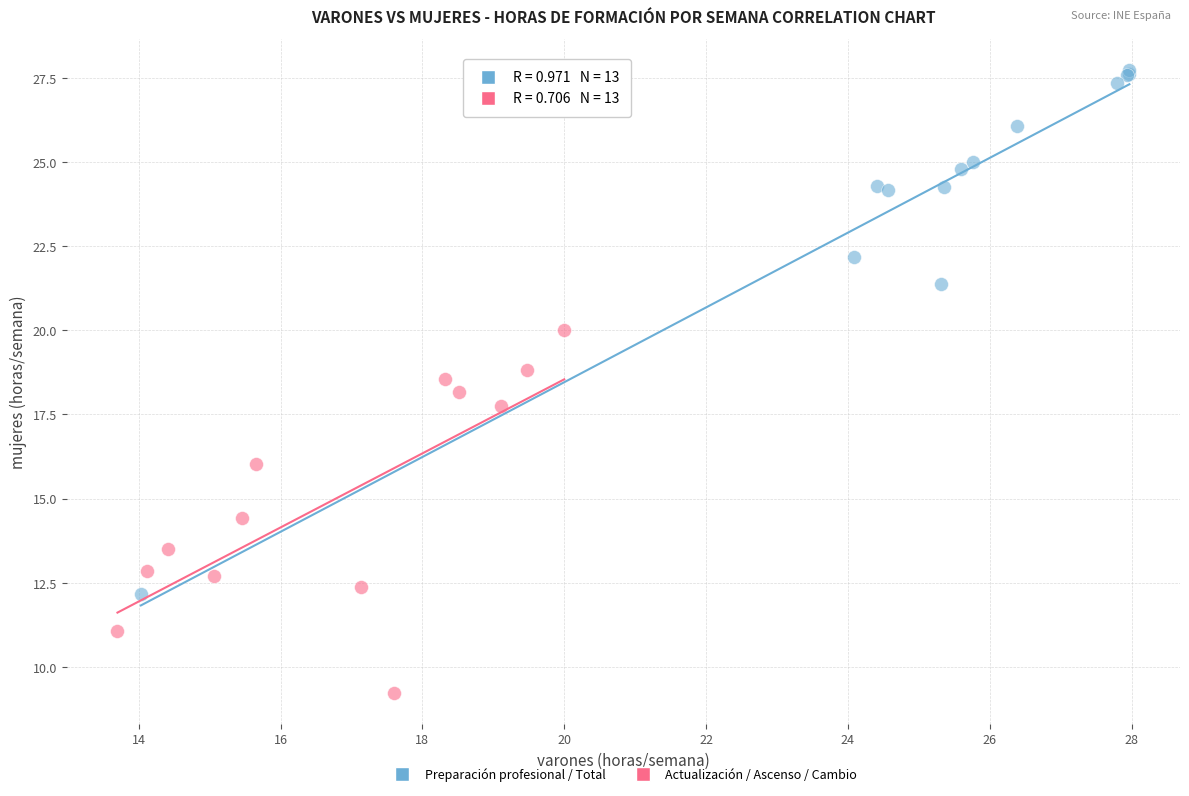

Which series reaches the minimum Y coordinate?

Actualización / Ascenso / Cambio